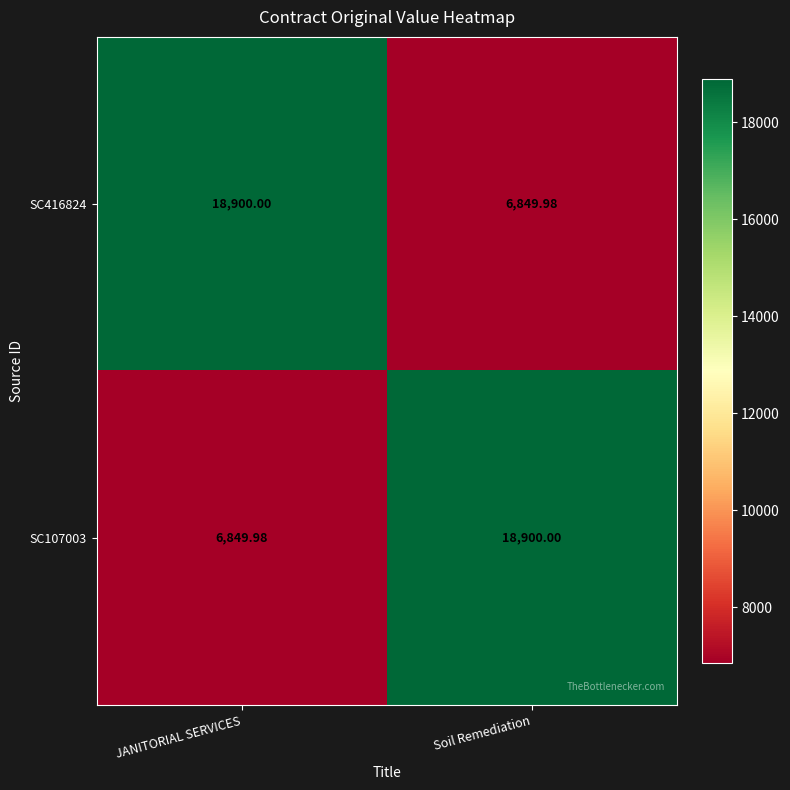

Which category has the highest value in the SC416824 series?

JANITORIAL SERVICES